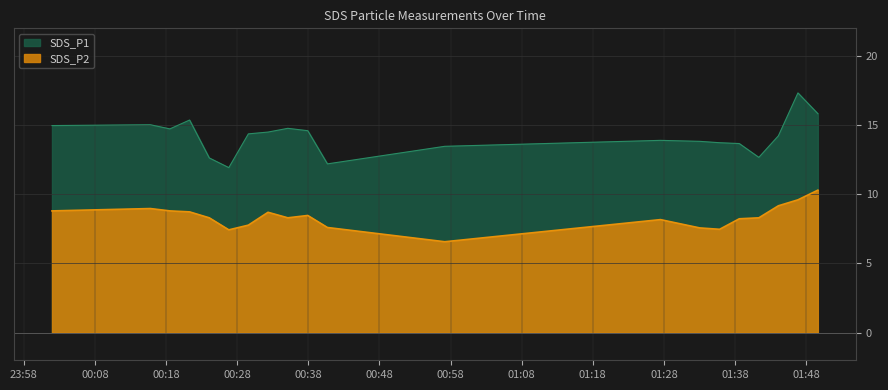

At 01:00, list the series in order from largest to smallest.

SDS_P1, SDS_P2